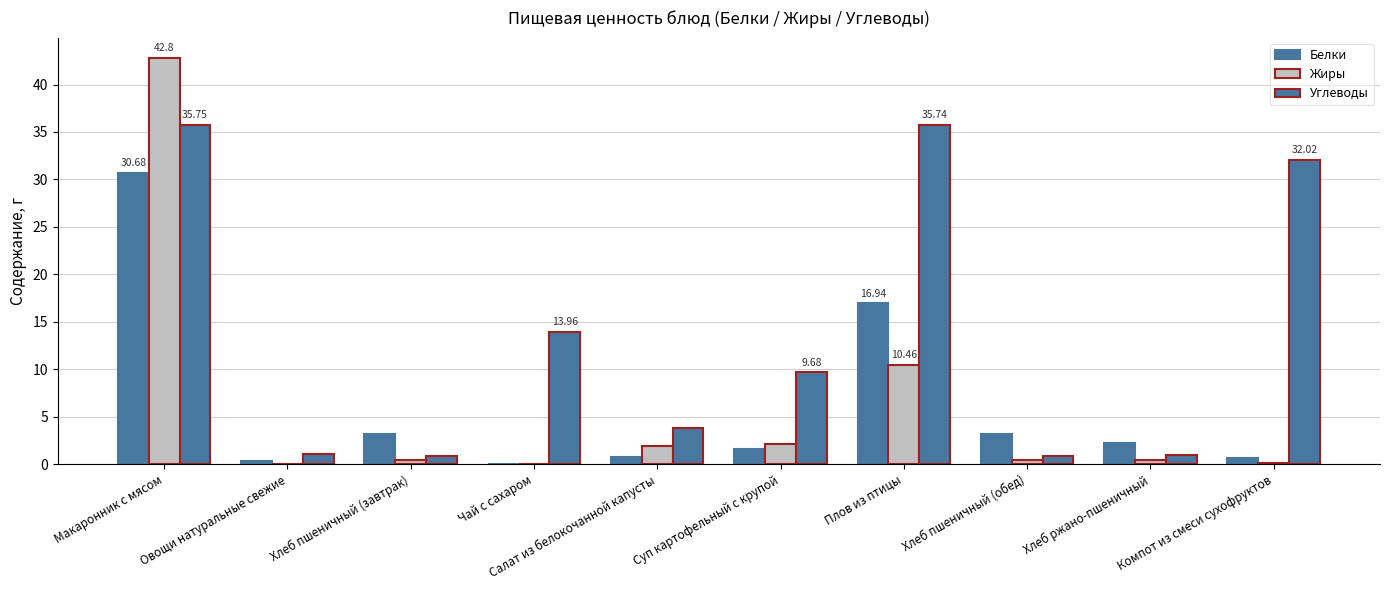

How many groups of bars are there?

10